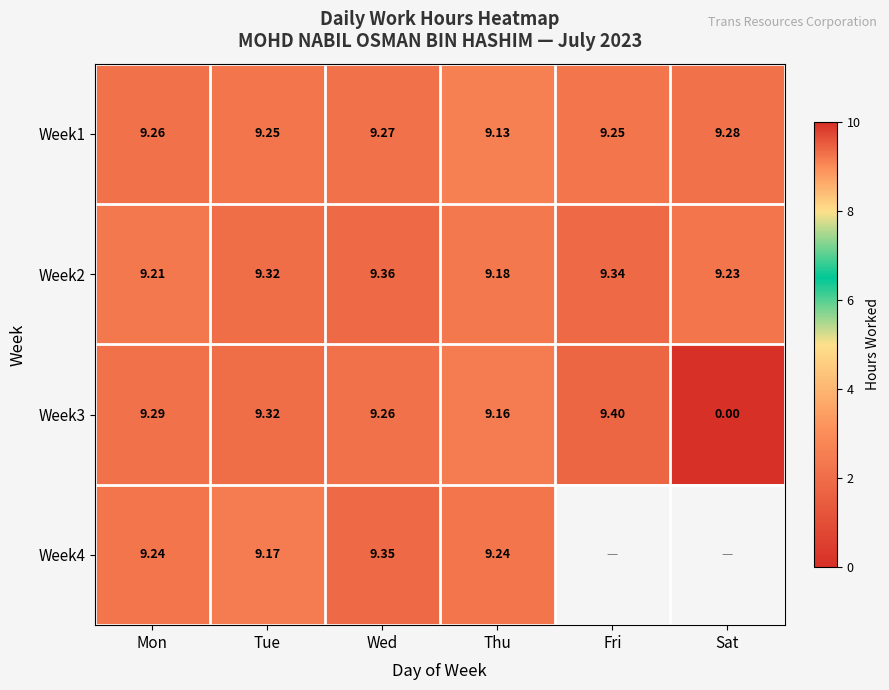

At which category is the sum across all series the highest?

Wed